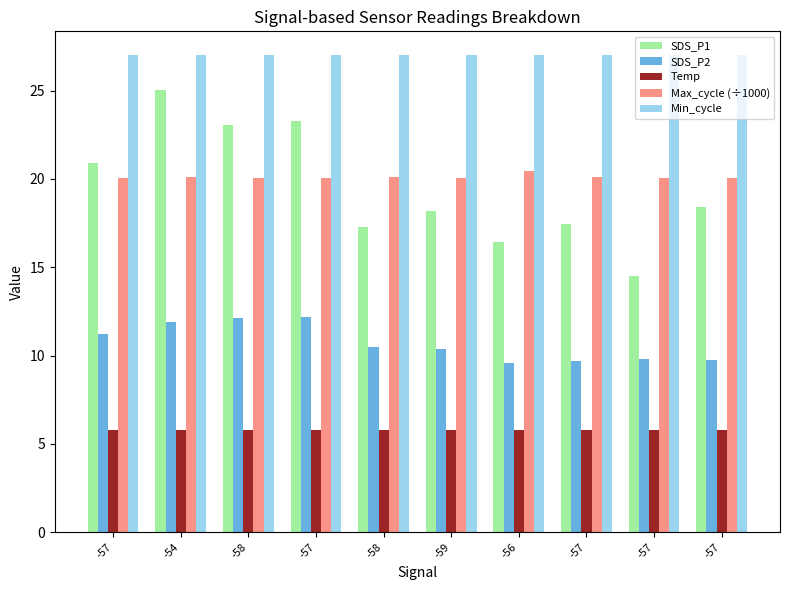

Which series has the largest range (max minus min)?

SDS_P1